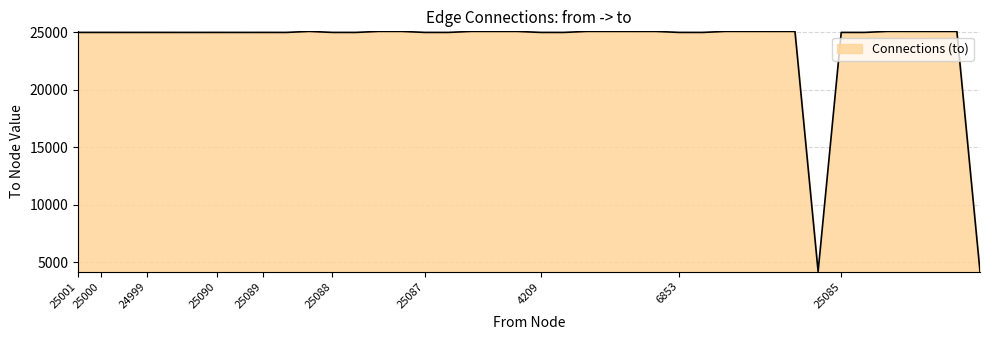

What is the minimum value shown in the chart?

4209